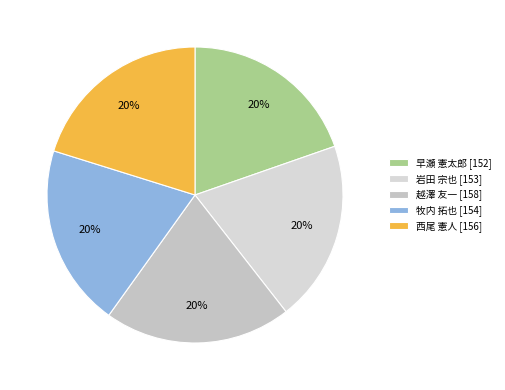

What is the ratio of the value at 岩田 宗也 to the value at 越澤 友一?

1.0